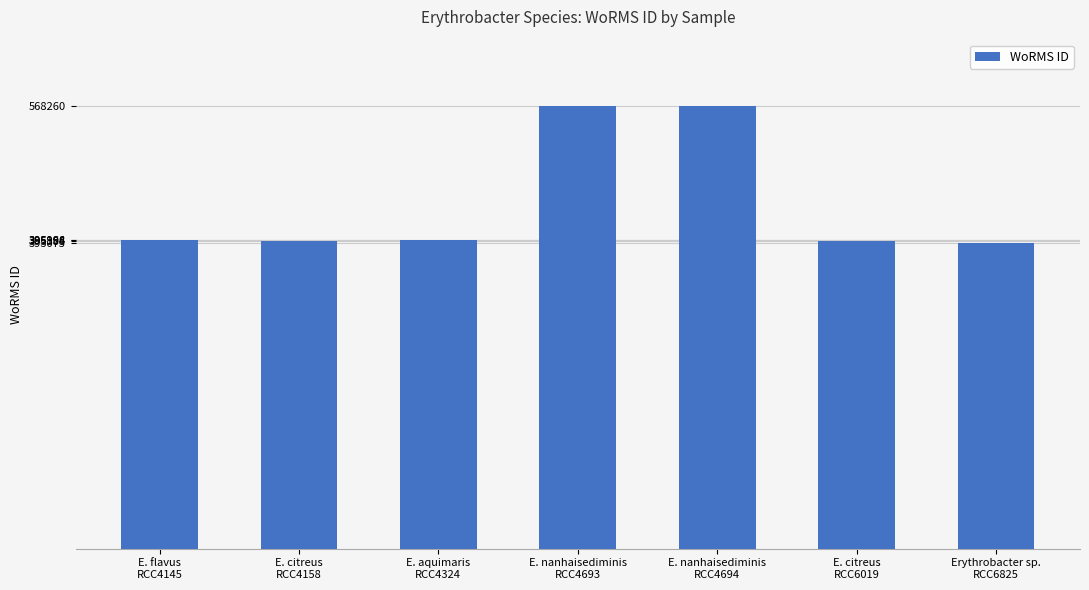

What is the greatest value displayed?

568260